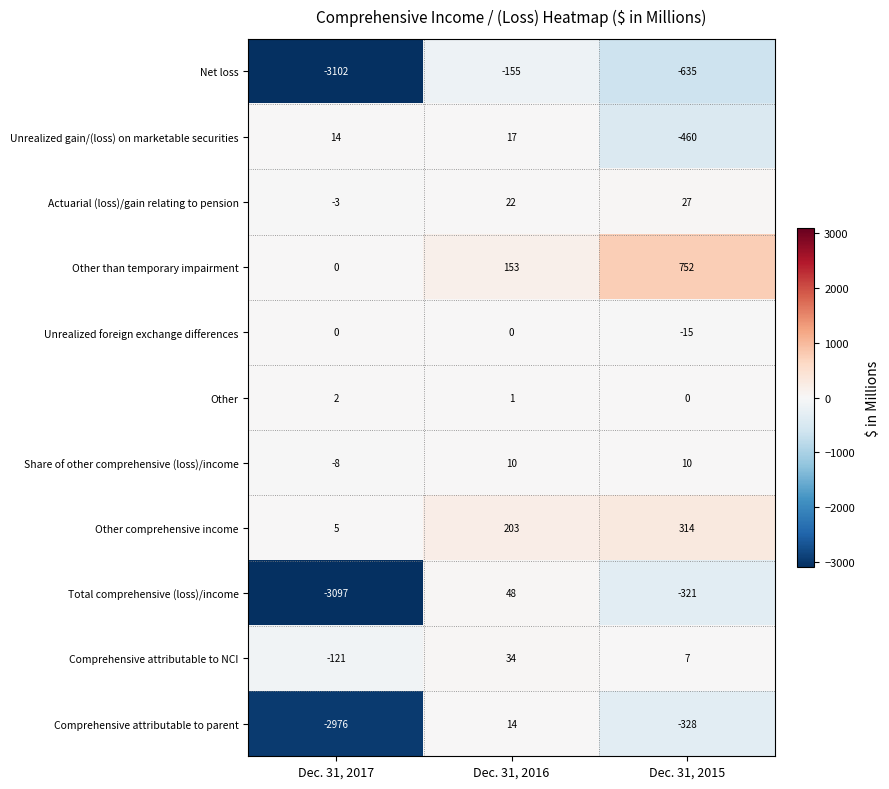

How many values in the Other than temporary impairment series are below 153?

1